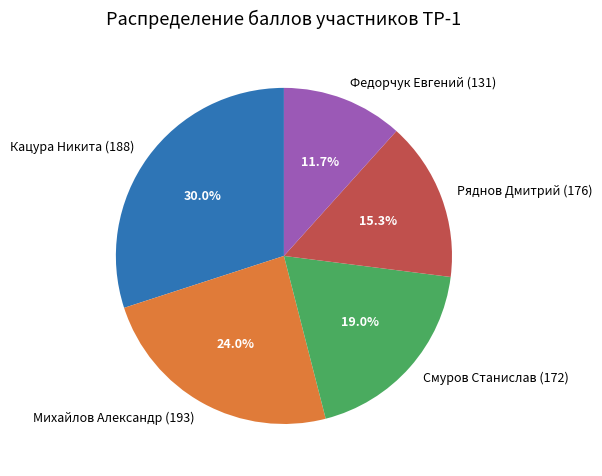

Is there a majority slice in this chart?

No